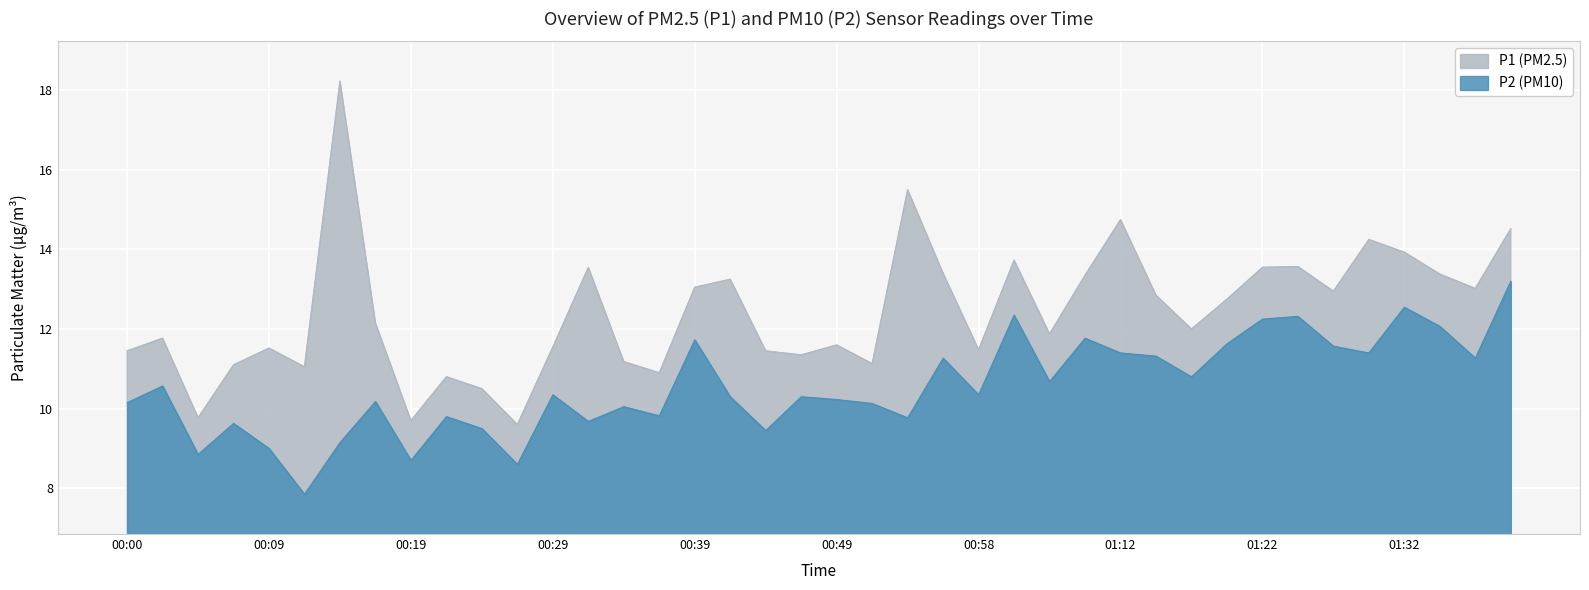

At which category does P1 reach its first local peak?

00:02